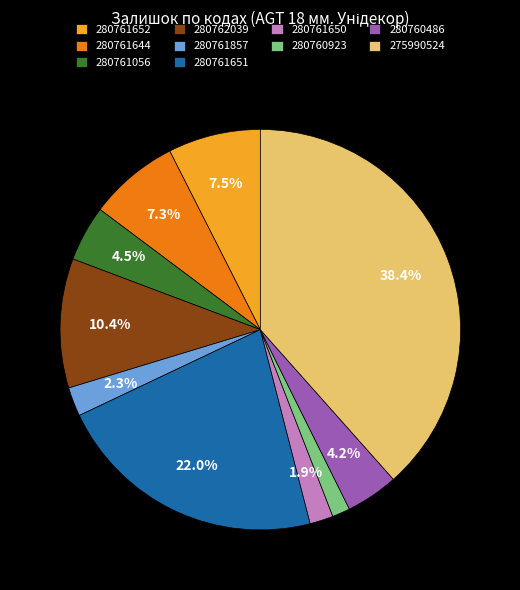

Is it true that 280761651 is 22% of the pie?

True